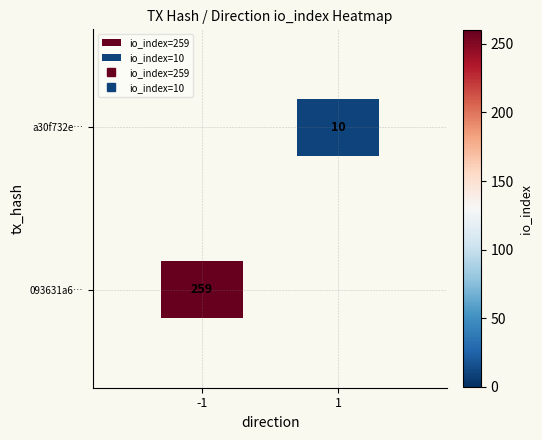

How many distinct data groups are displayed?

2